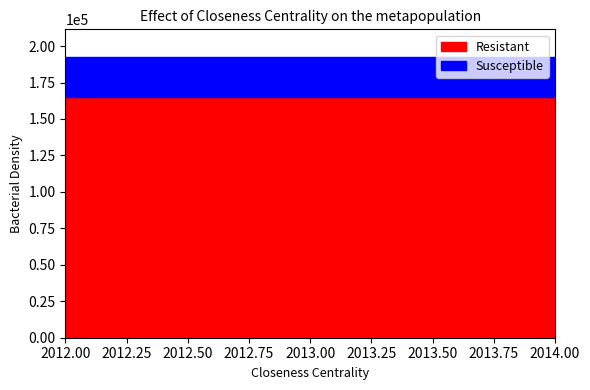

The Resistant series shows 165325 at 2013. True or false?

True